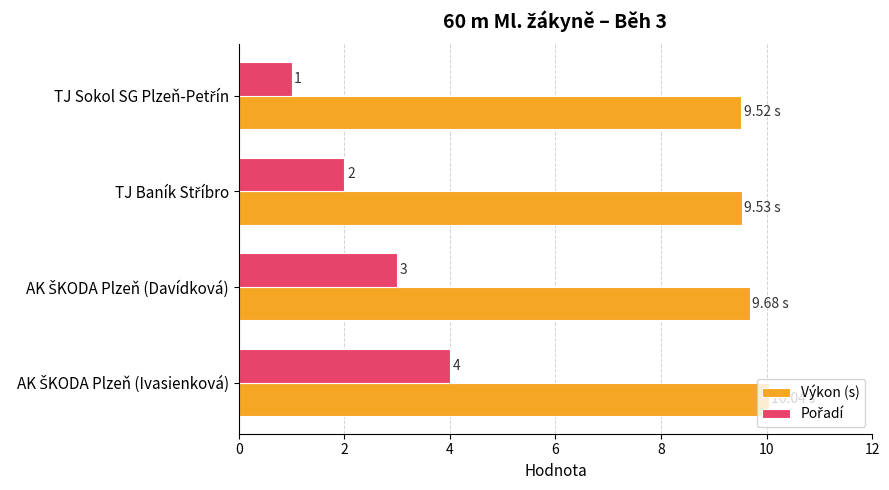

Which series has the largest total across all categories?

Výkon (s)